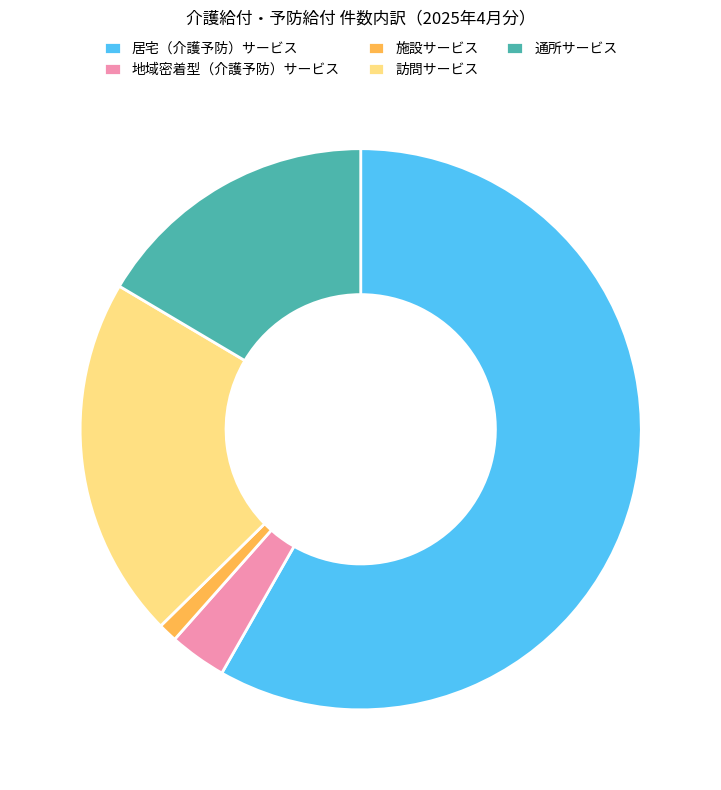

Count the number of slices in the pie.

5